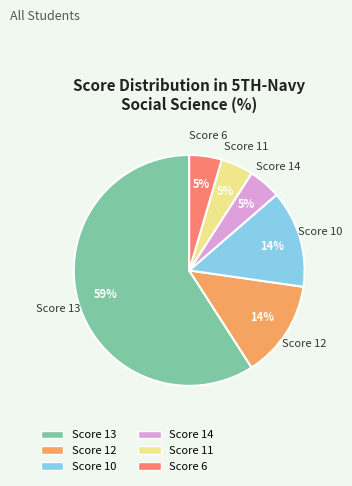

Do Score 12 and Score 14 together represent more than half of the pie?

No